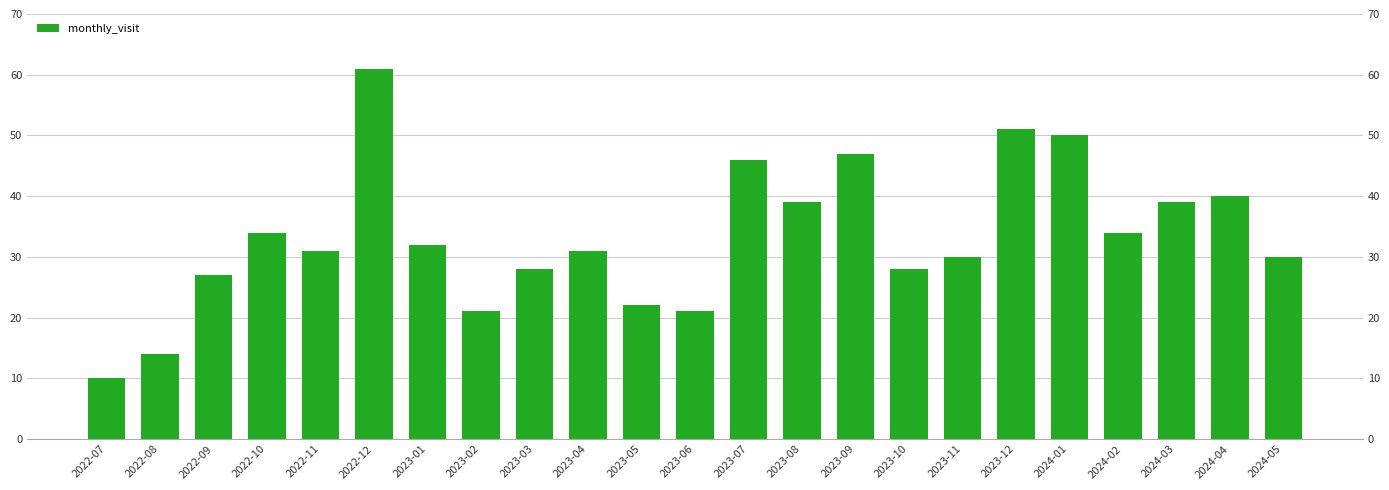

Count the number of values greater than 31.

11